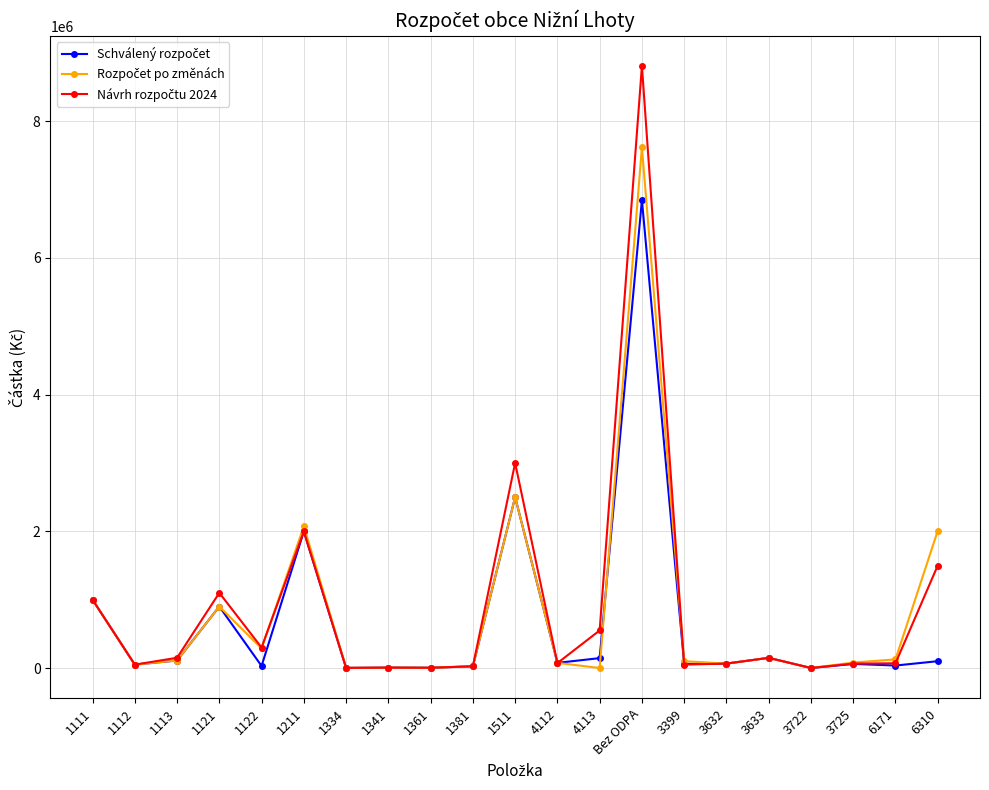

What position from the left is 3722?

18